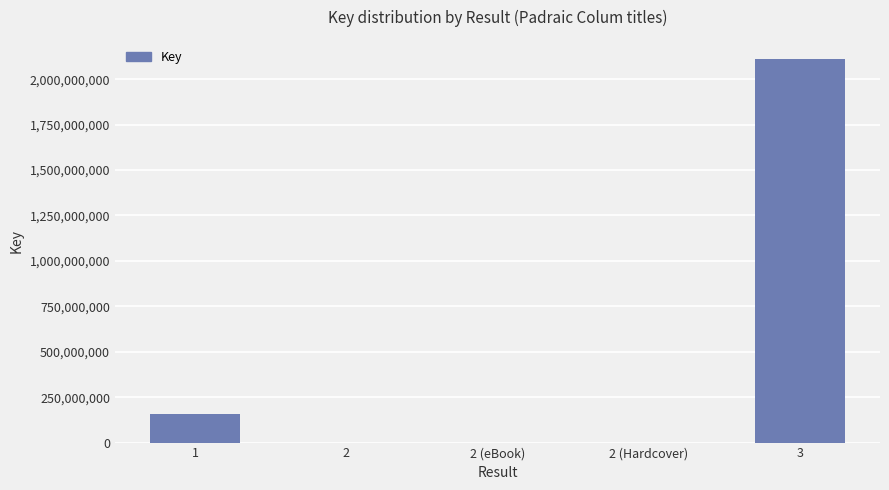

Does the chart contain stacked bars?

No